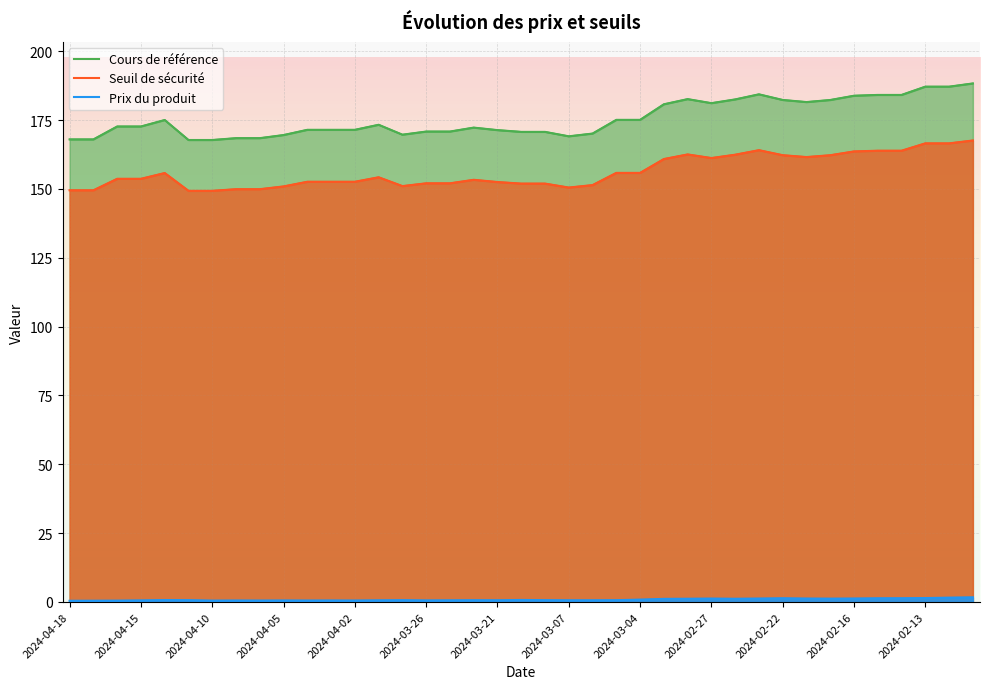

What position from the left is 22?

23